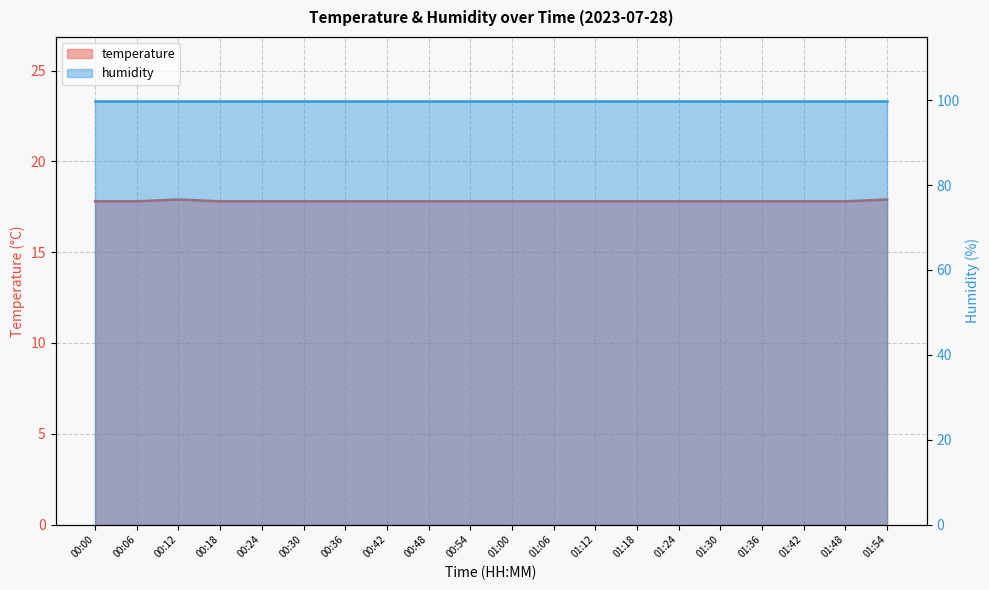

List the labels in order of value, smallest first.

00:00, 00:06, 00:18, 00:24, 00:30, 00:36, 00:42, 00:48, 00:54, 01:00, 01:06, 01:12, 01:18, 01:24, 01:30, 01:36, 01:42, 01:48, 00:12, 01:54